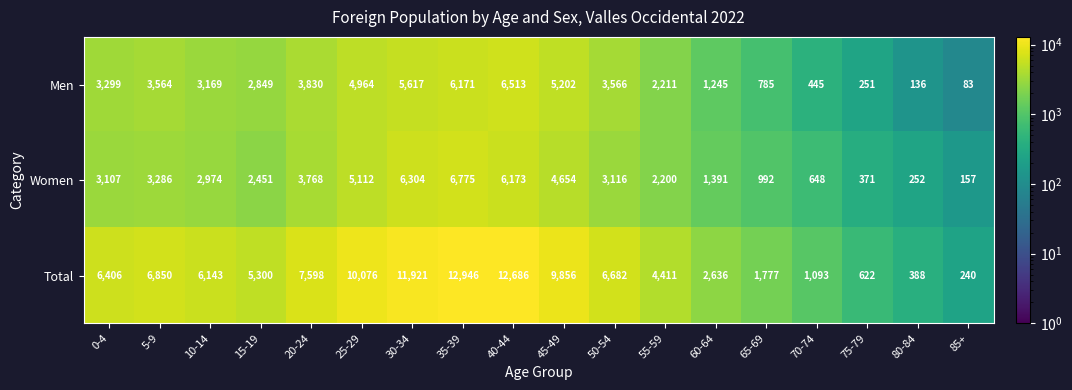

At 35-39, list the series in order from smallest to largest.

Men, Women, Total